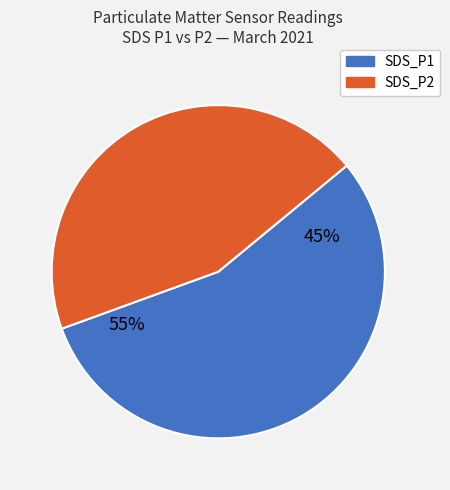

True or false: SDS_P2 accounts for 60% of the total.

False